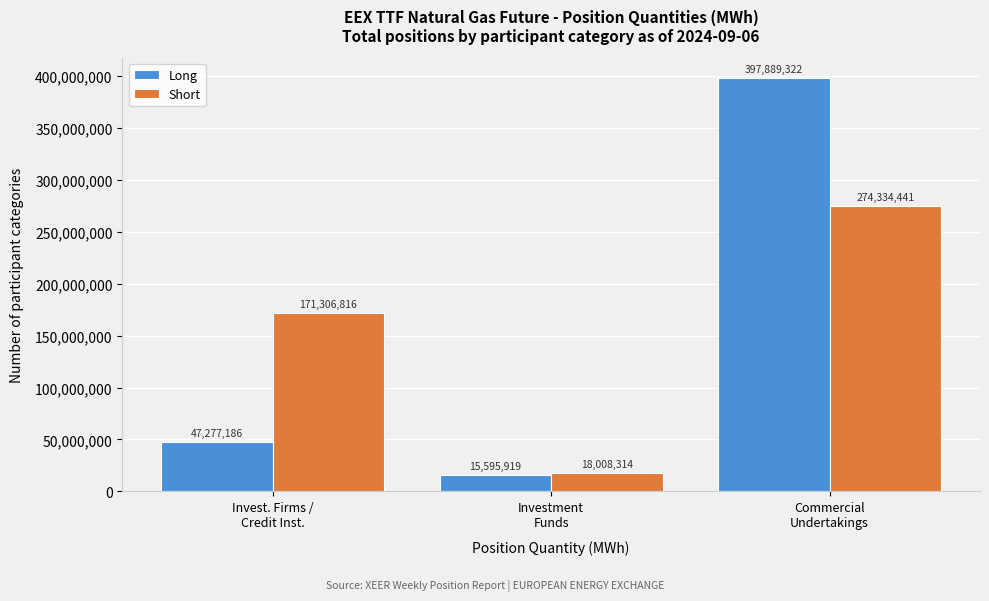

Reading left to right, extract all data points from this chart.

Long: 47277186	15595919	397889322
Short: 171306816	18008314	274334441